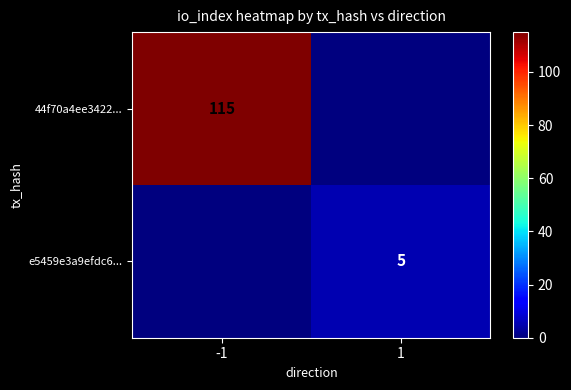

The e5459e3a9efdc6... series shows 5 at 1. True or false?

True